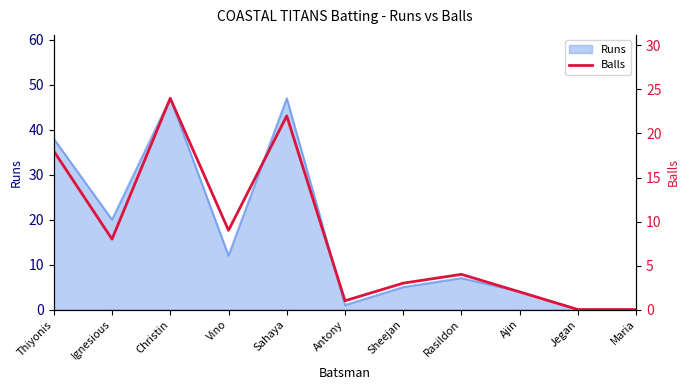

How many interior local valleys (lower than both neighbors) does the data have?

3